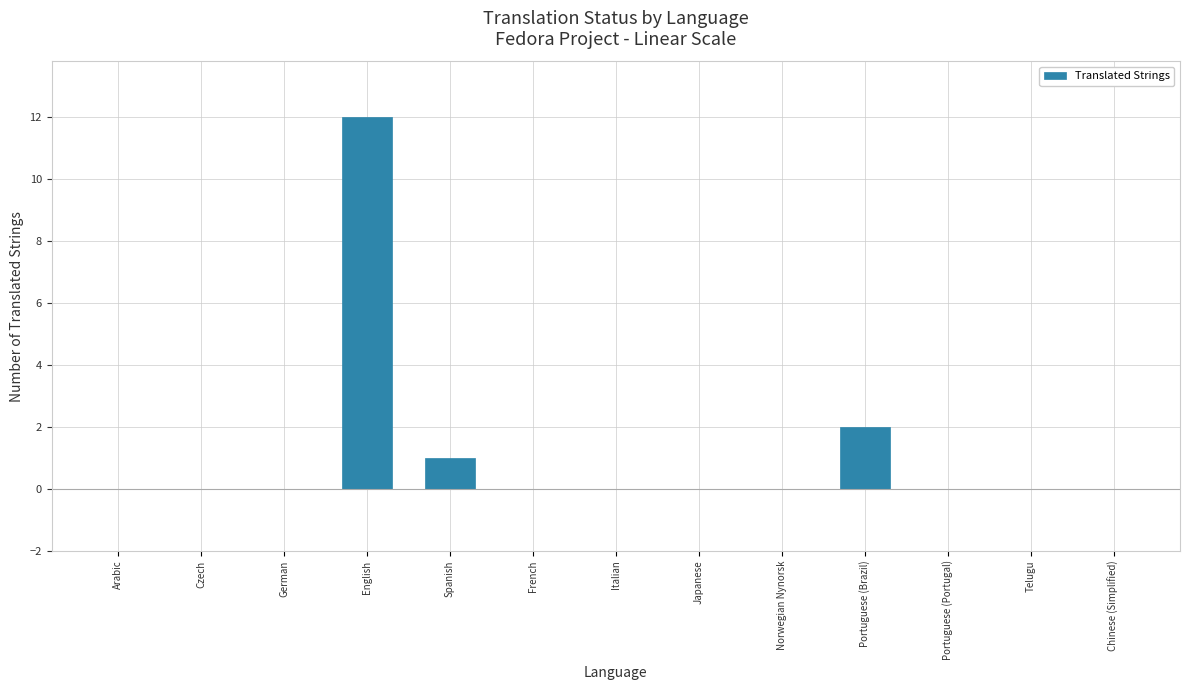

Is it true that the value at Portuguese (Portugal) is 0?

True